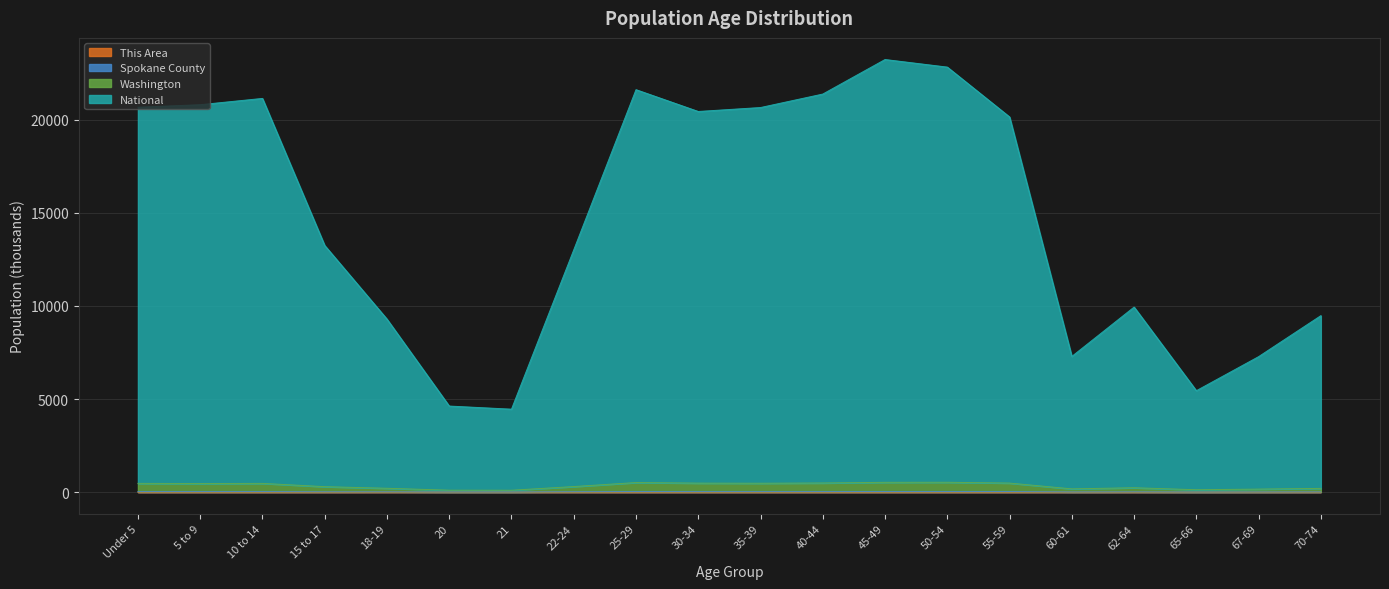

True or false: This Area and Washington cross at least once.

False